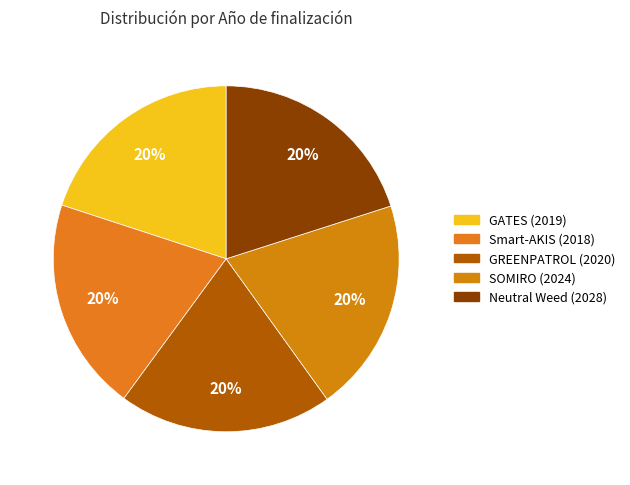

True or false: SOMIRO (2024) accounts for 20% of the total.

True